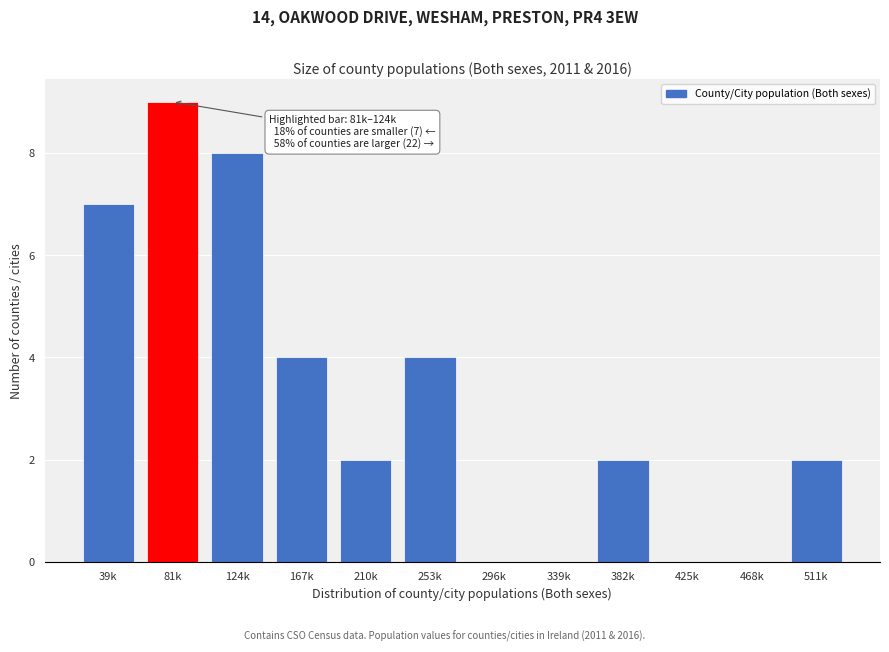

Reading right to left, what are all the values shown in this chart?

511k=2	468k=0	425k=0	382k=2	339k=0	296k=0	253k=4	210k=2	167k=4	124k=8	81k=9	39k=7